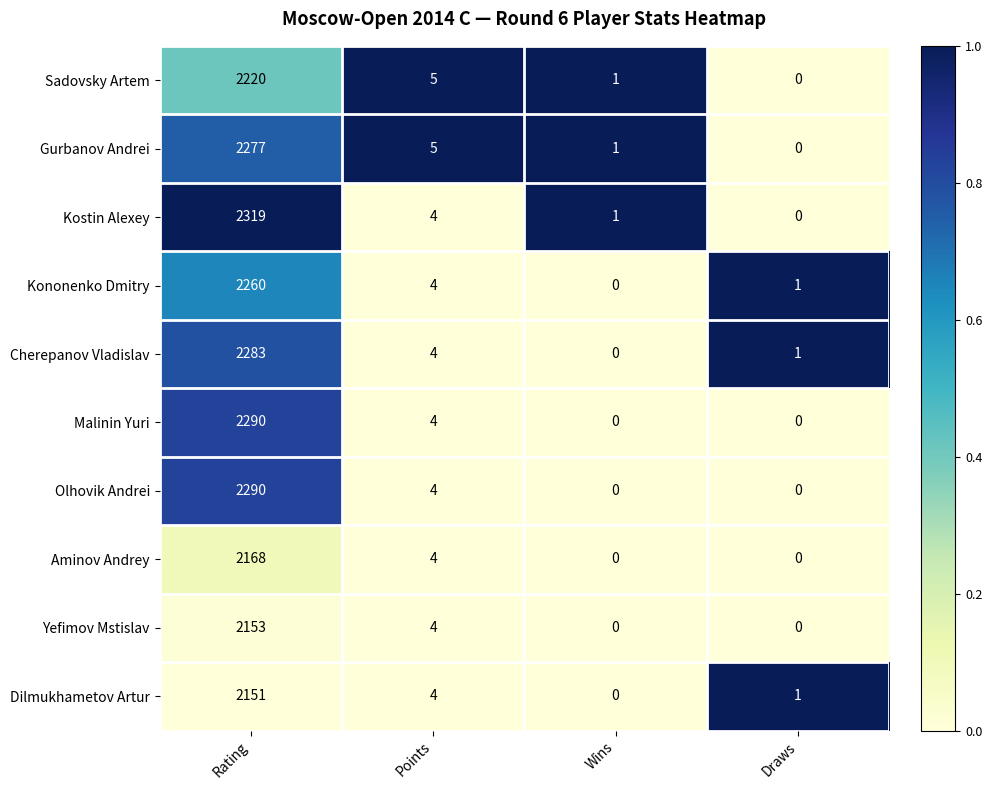

What is the difference between the highest and lowest values at Rating?

168